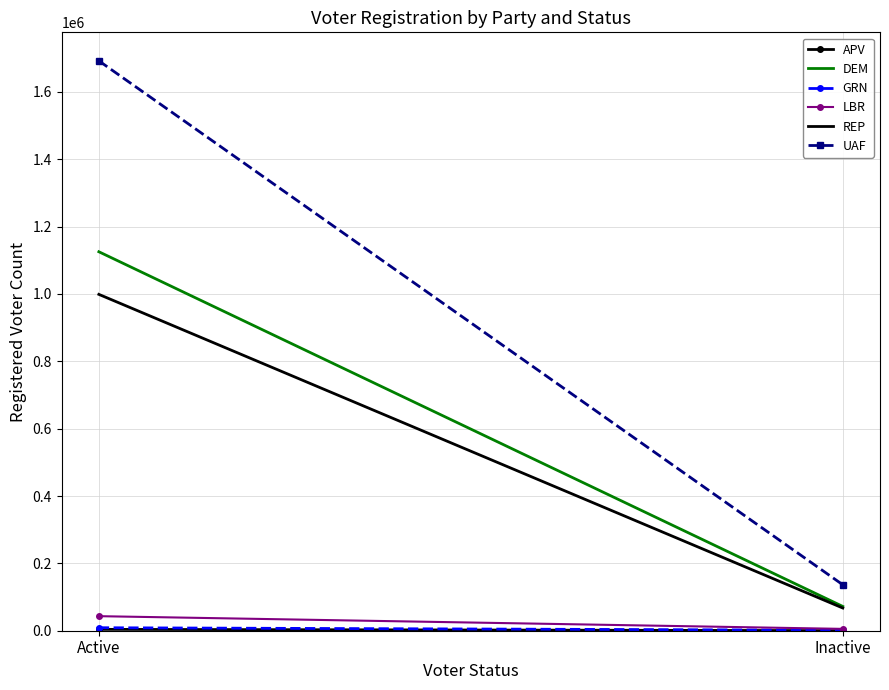

What is the label of the 1st point from the right?

Inactive